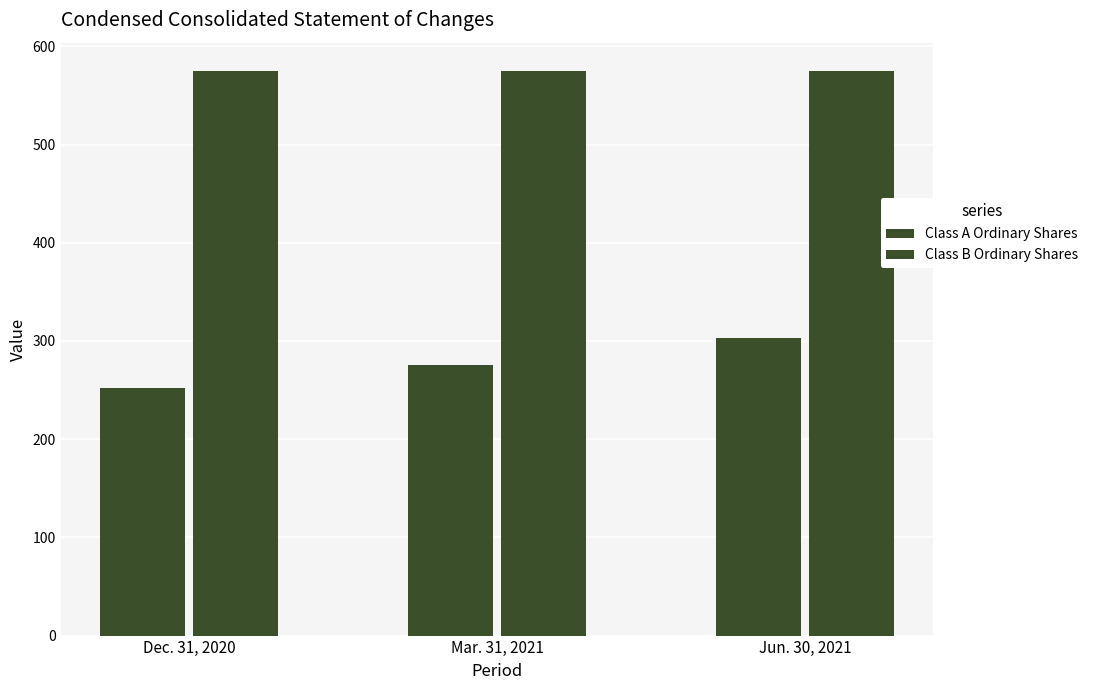

How many series are shown in this chart?

2